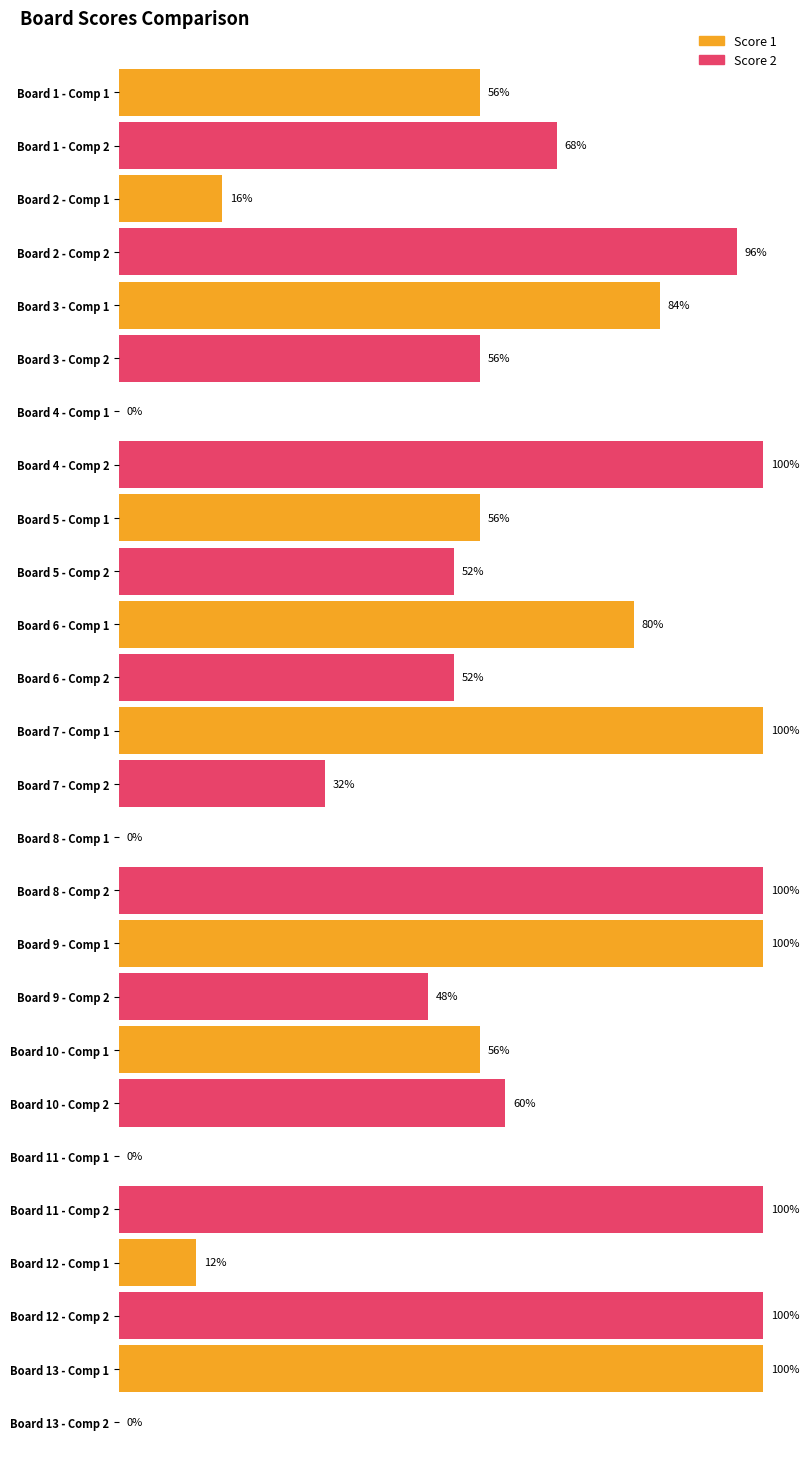

Which series has the largest range (max minus min)?

Score 1